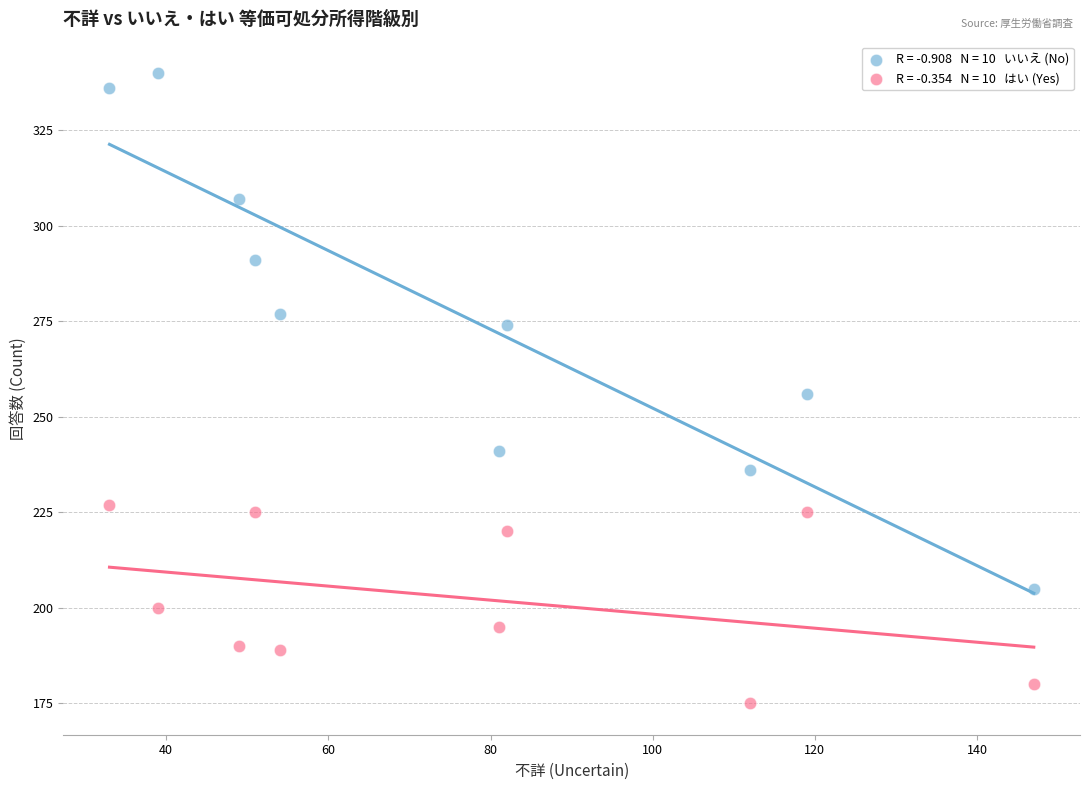

Across all data points, what is the range of Y values (max minus min)?

165